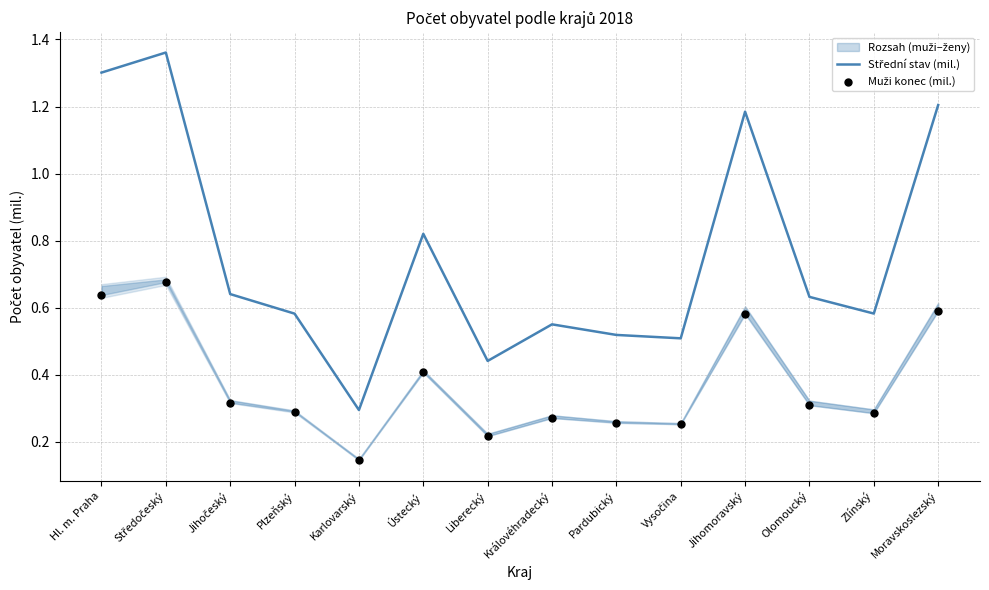

At which category is the sum across all series the highest?

Středočeský